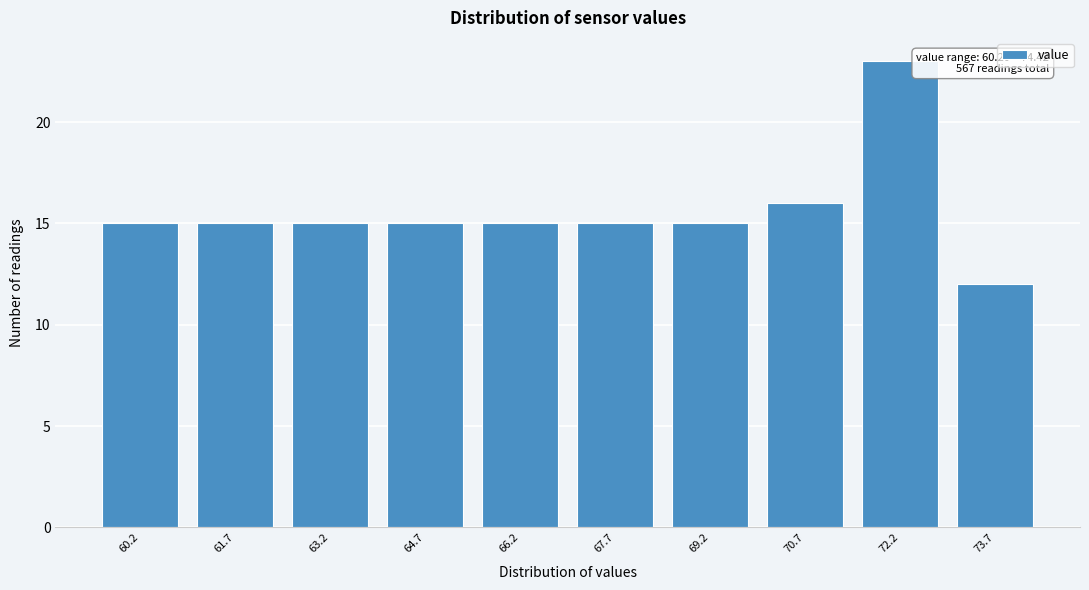

Reading right to left, what are all the values shown in this chart?

73.7=12	72.2=23	70.7=16	69.2=15	67.7=15	66.2=15	64.7=15	63.2=15	61.7=15	60.2=15